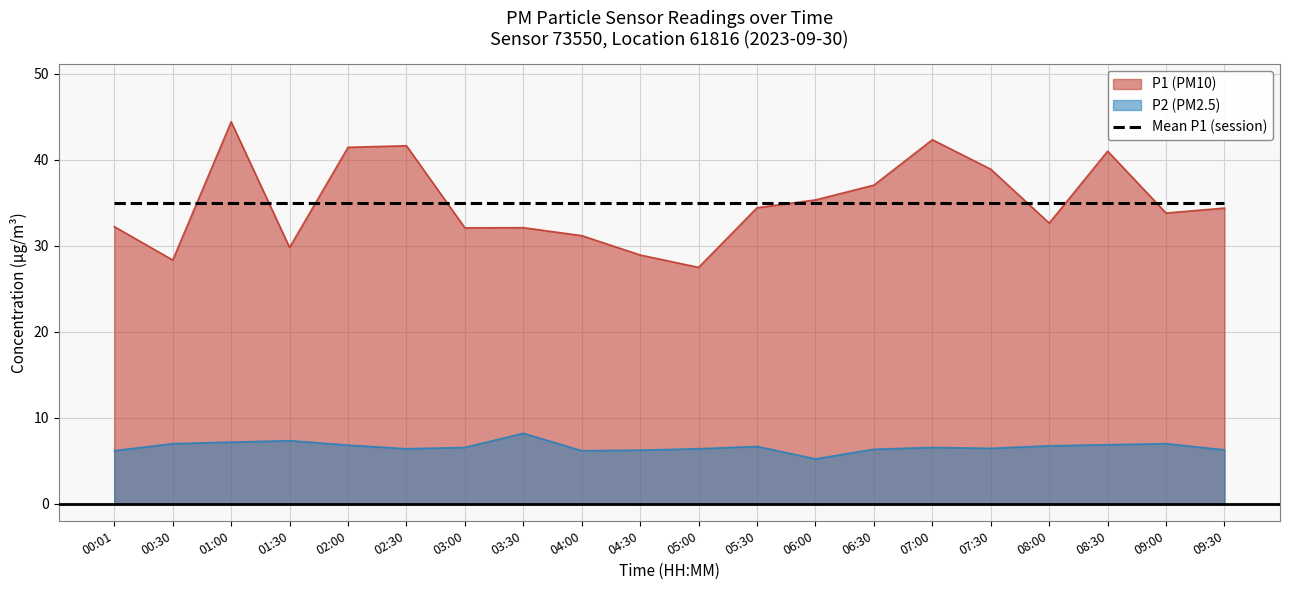

True or false: P2 and P1 intersect in this chart.

False